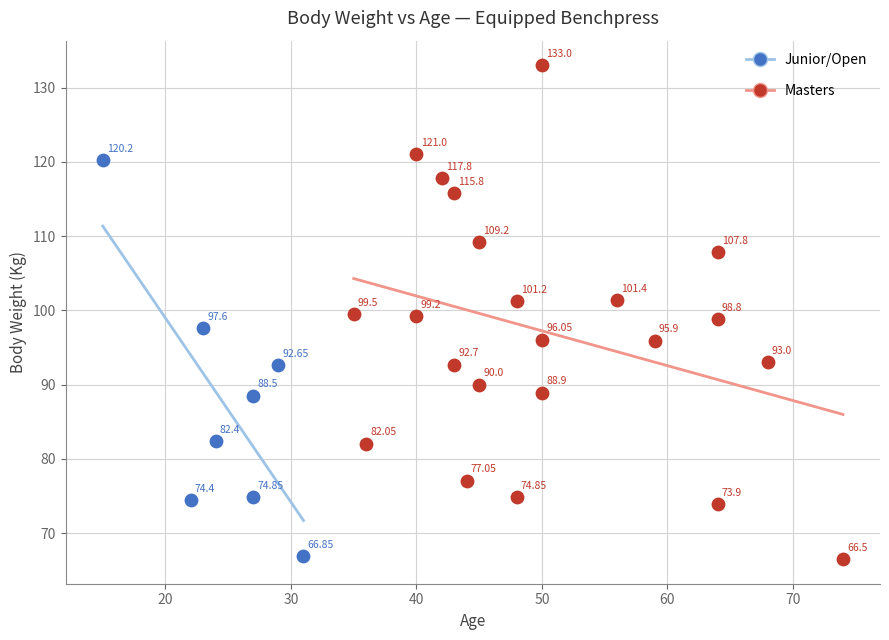

What are all the series names shown in the legend?

Junior/Open, Masters